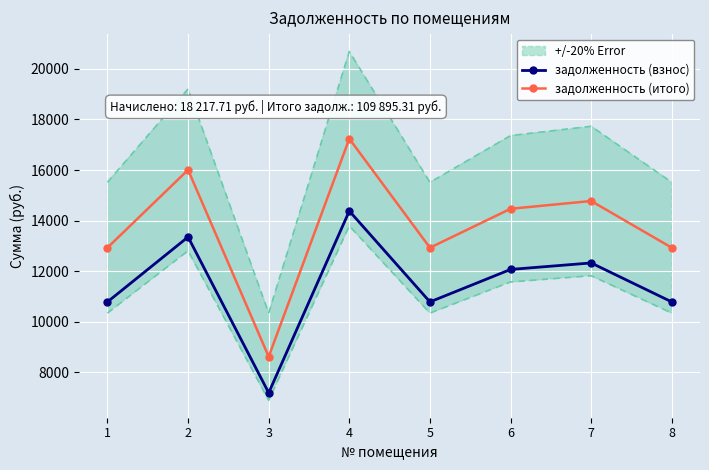

True or false: задолженность (взнос) and задолженность (итого) cross at least once.

False